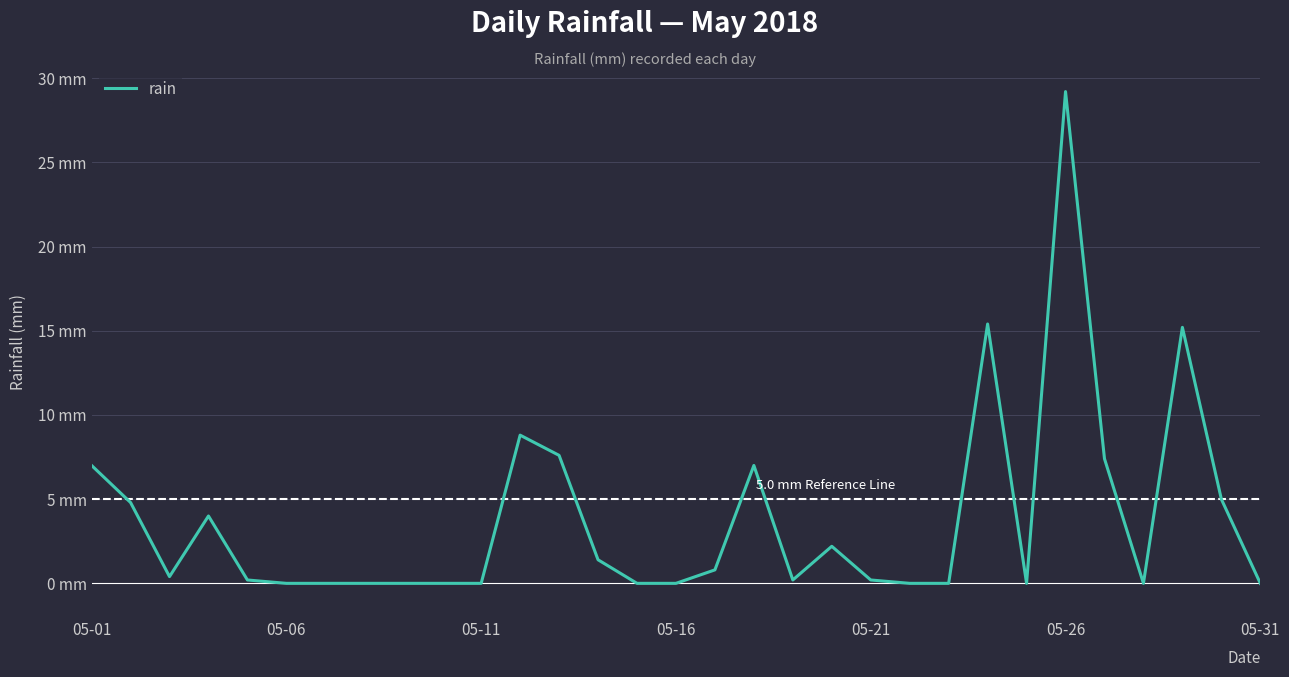

Does the chart have visible grid lines?

Yes